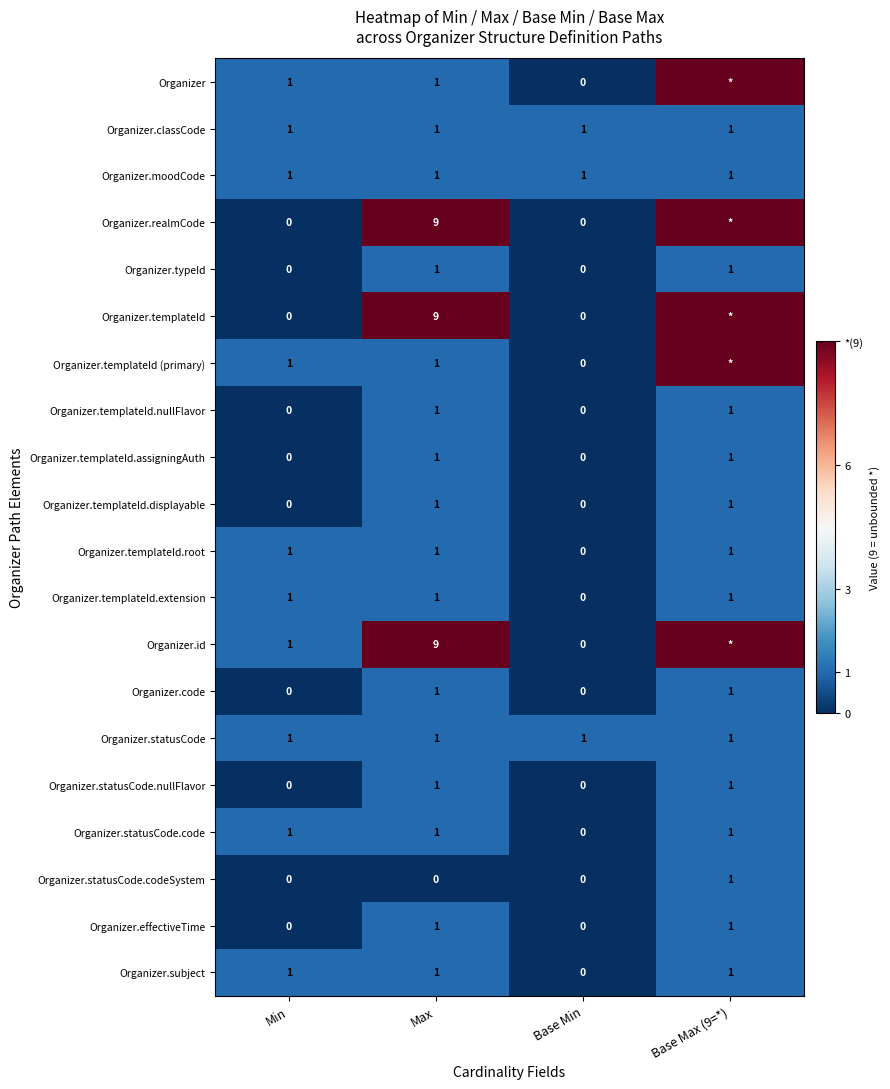

What is the difference between the highest and lowest values at Max?

9